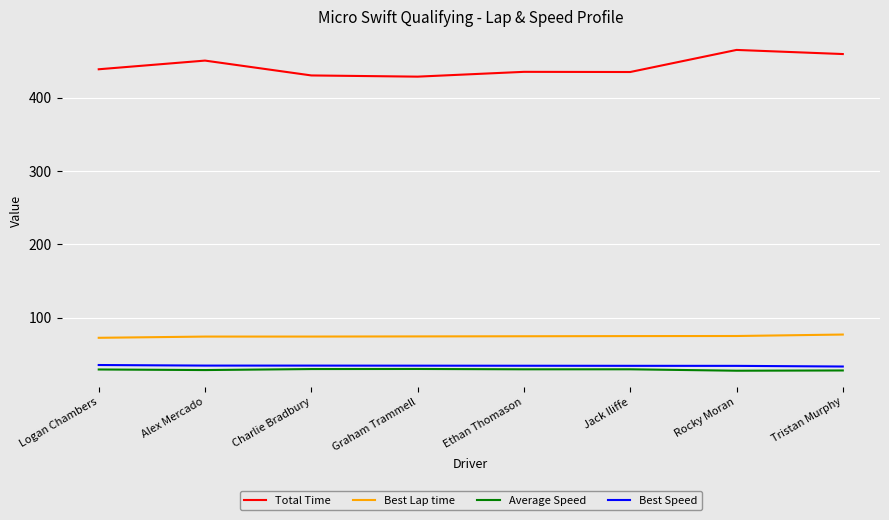

Which series has the largest range (max minus min)?

Total Time